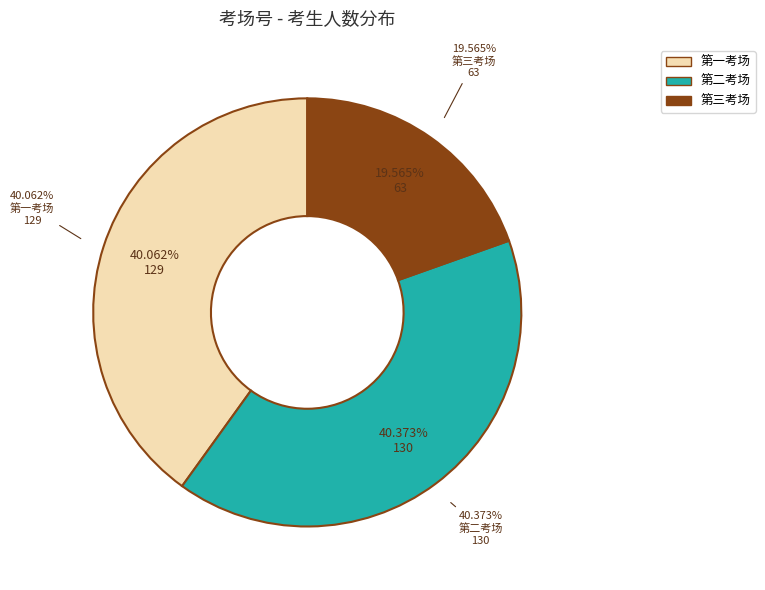

Count the number of slices in the pie.

3